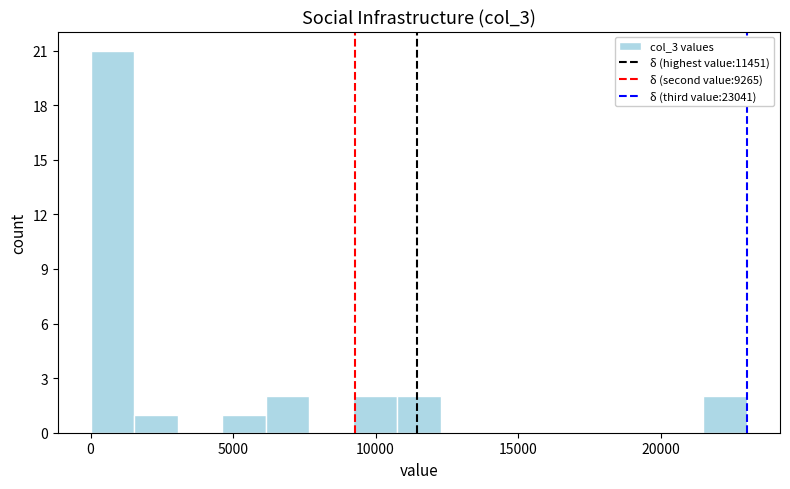

Around what value on the x-axis is the tallest bar? Give the approximate position of its centre, as read against the axis.

1000